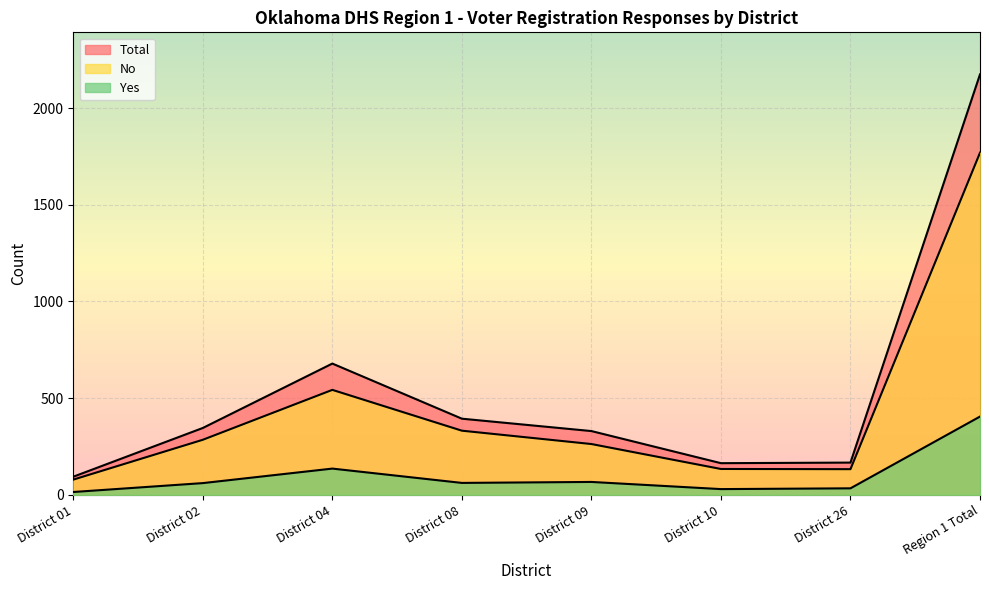

What is the label of the 7th point from the left?

District 26